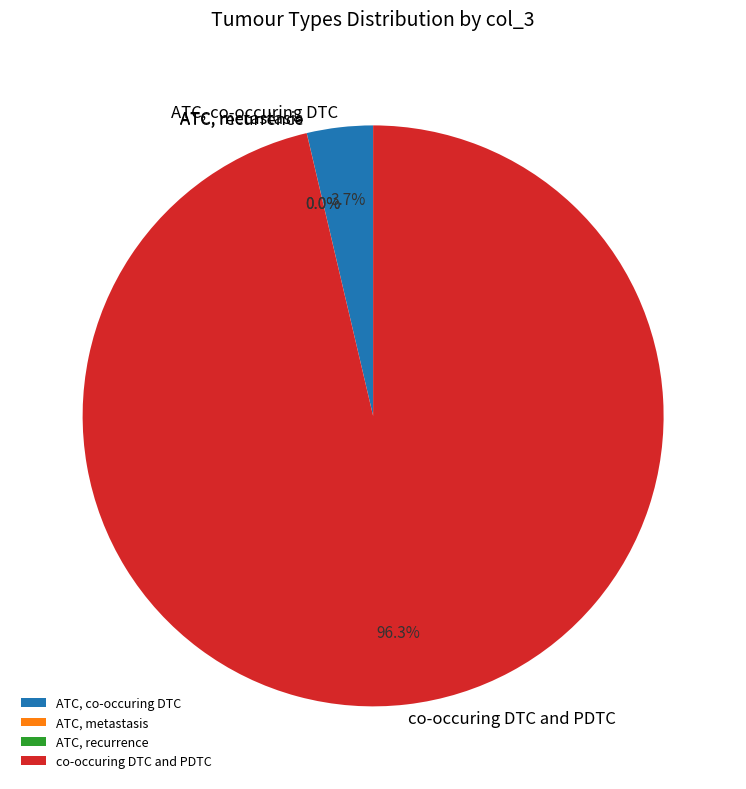

How much of the chart is everything except ATC, co-occuring DTC?

96.3%